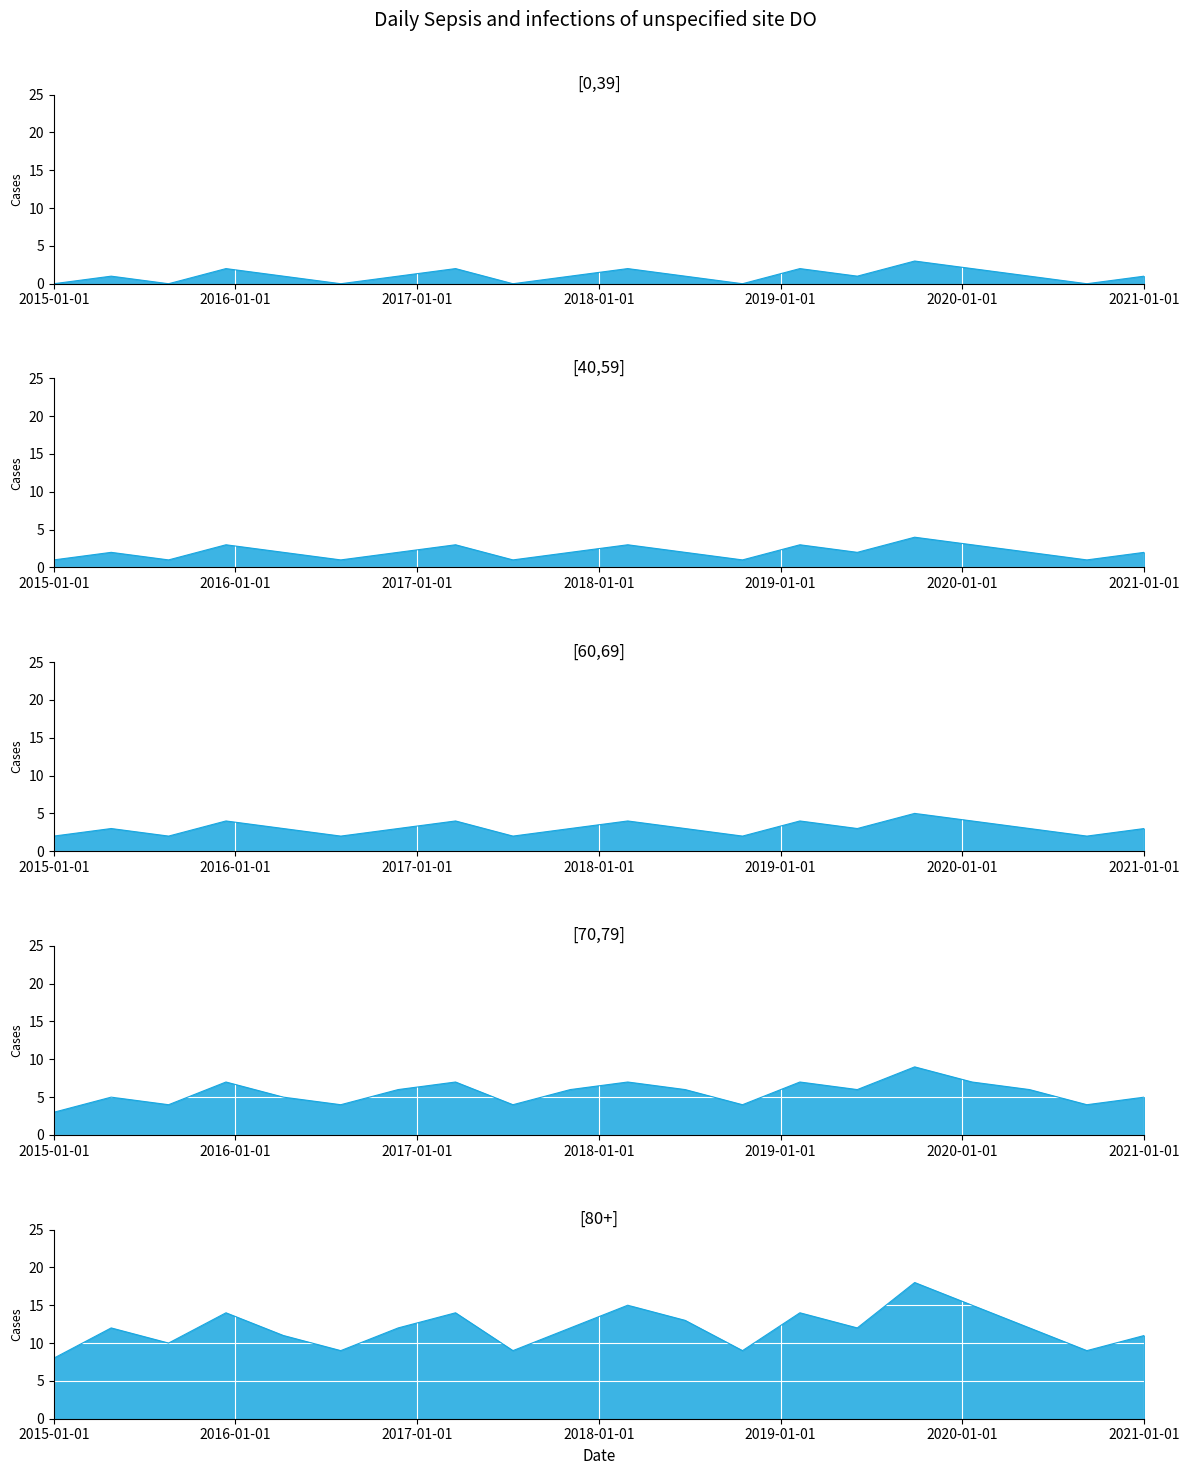

Which series has the widest spread of values?

[80+]